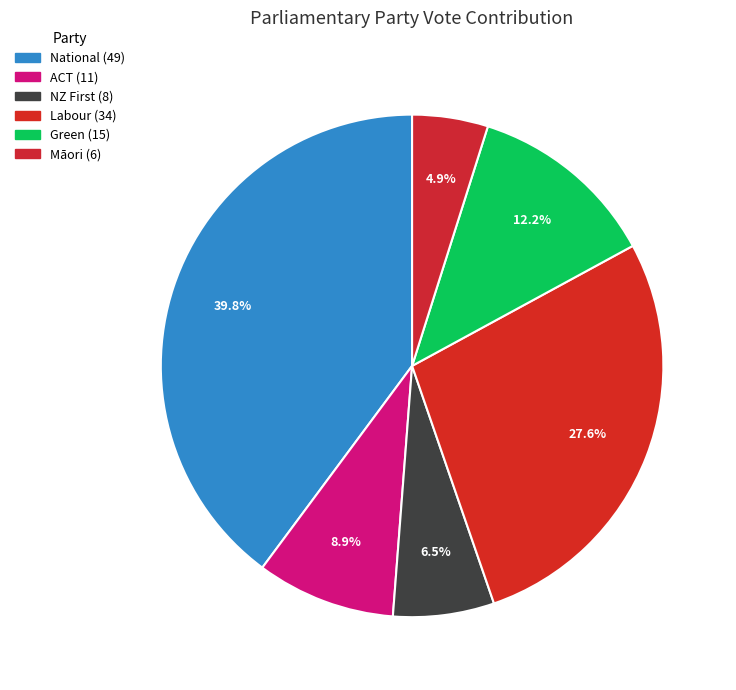

Does Green represent more than half of the total?

No